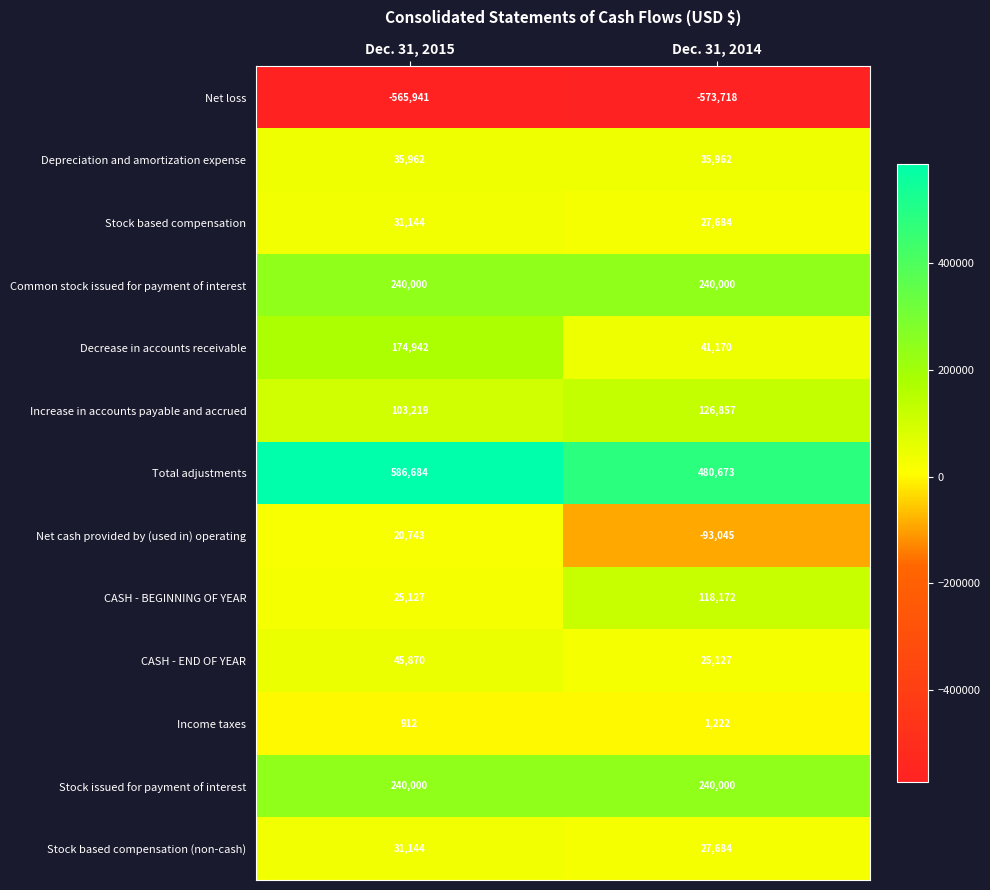

How many values in the CASH - BEGINNING OF YEAR series are below 118172?

1